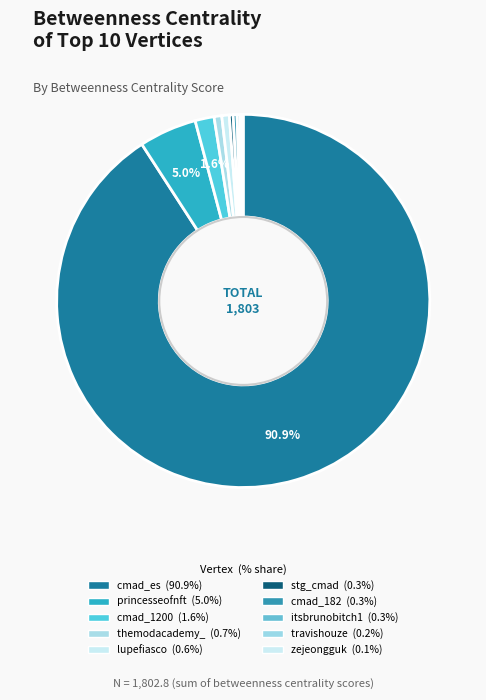

True or false: cmad_182 accounts for 8% of the total.

False